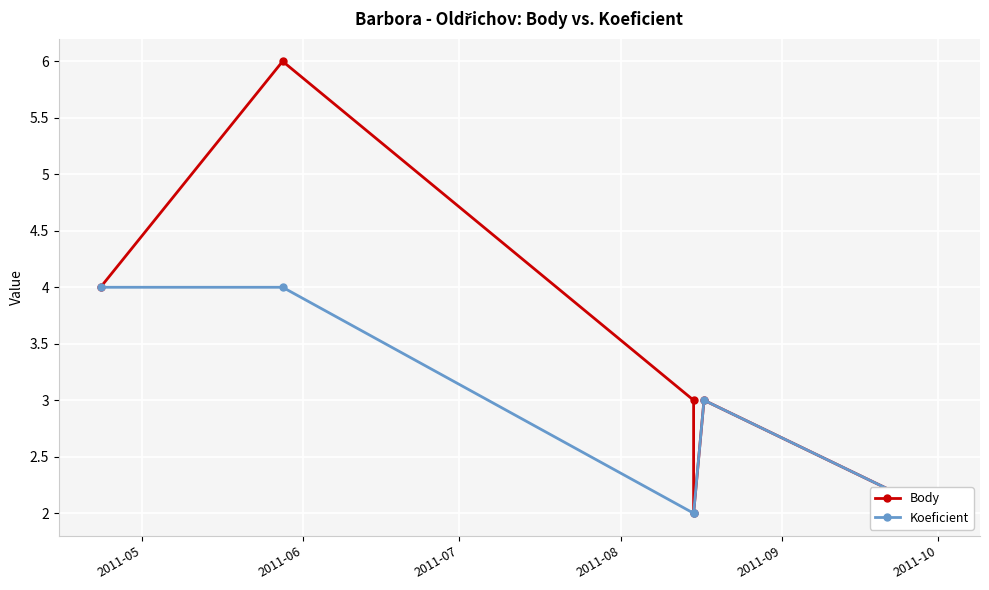

At 2011-06, list the series in order from largest to smallest.

Body, Koeficient